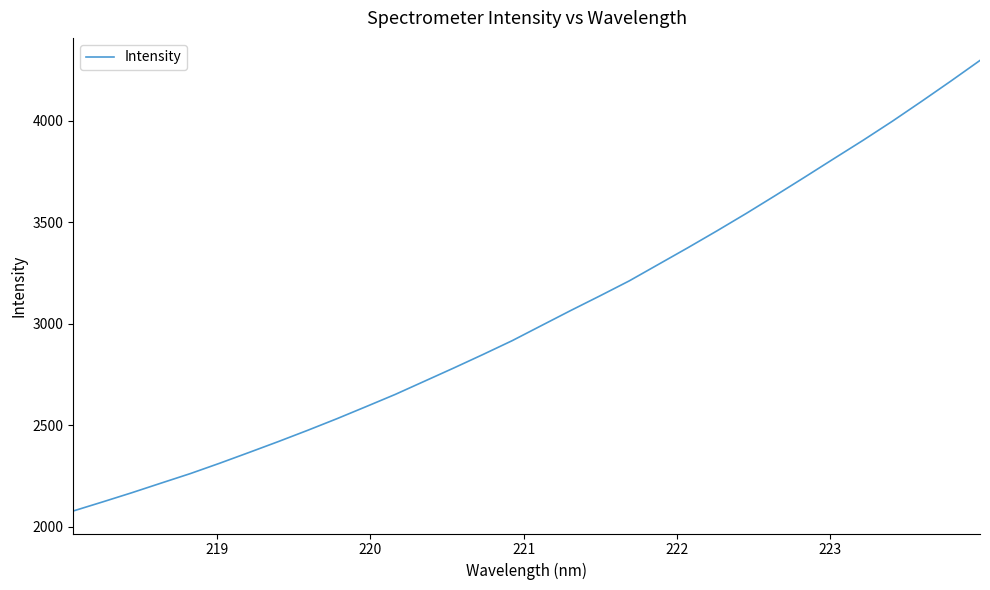

Count the number of values greater than 2991.

16